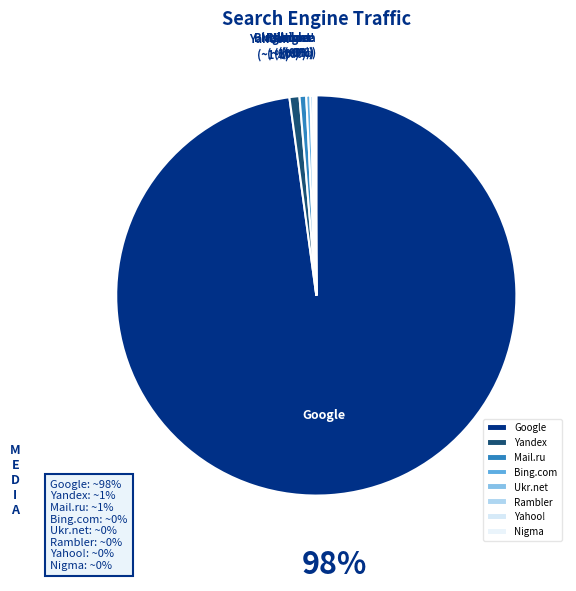

The Google slice represents 92% of the pie. True or false?

False